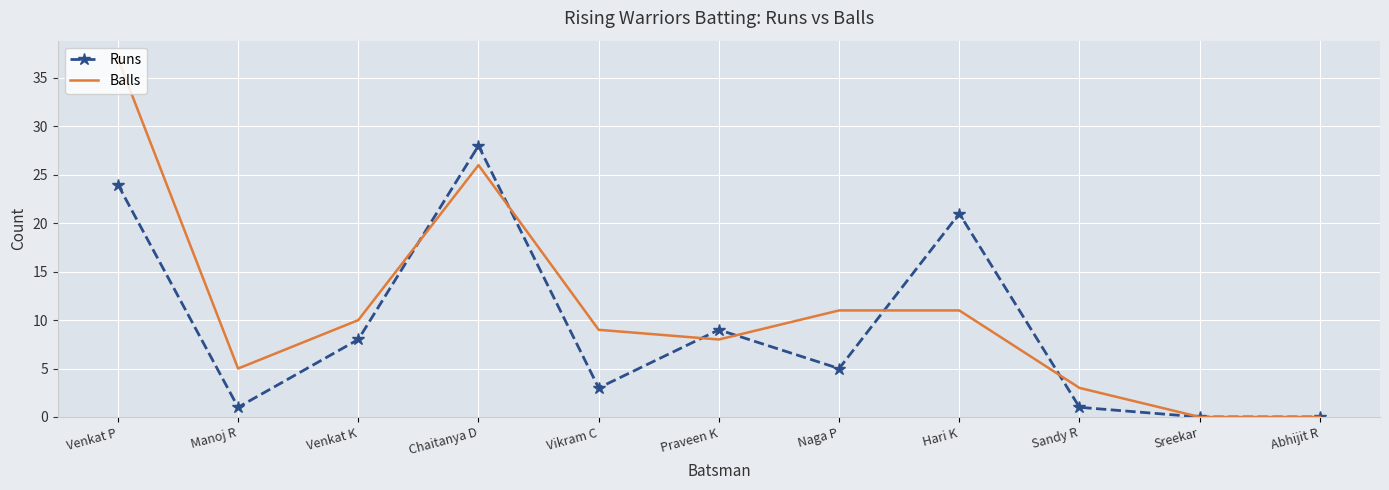

Is the value of Balls at Chaitanya D greater than the value of Runs at Hari K?

Yes